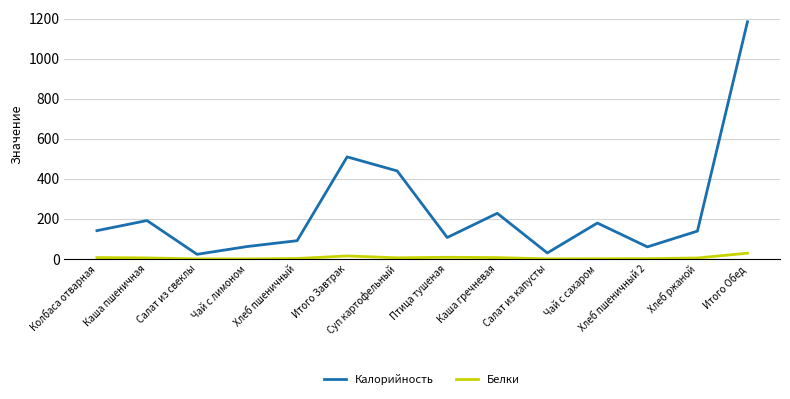

What is the maximum value shown in the chart?

1183.8